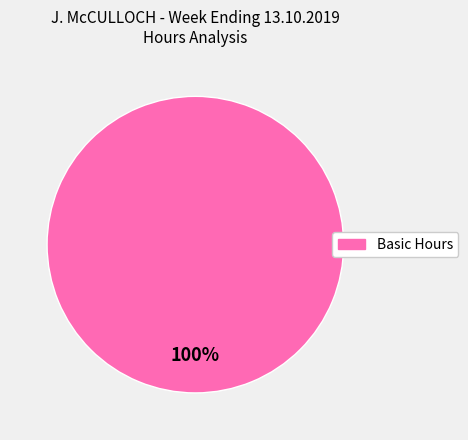

Is there a majority slice in this chart?

Yes